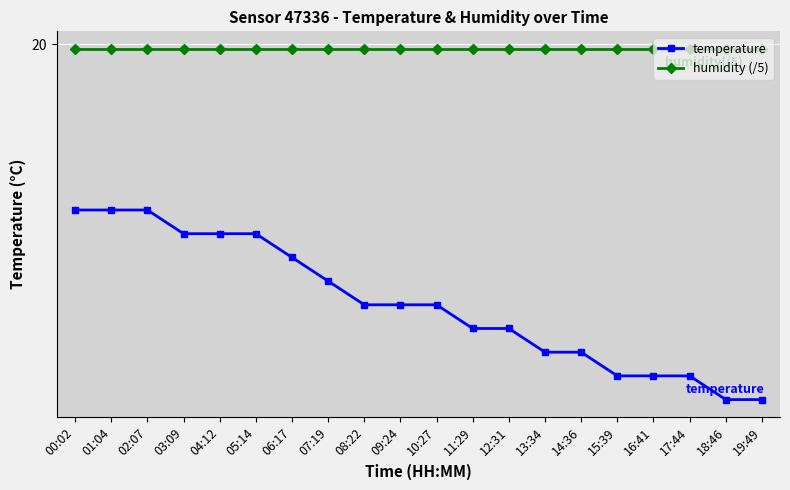

What are all the series names shown in the legend?

temperature, humidity (/5)